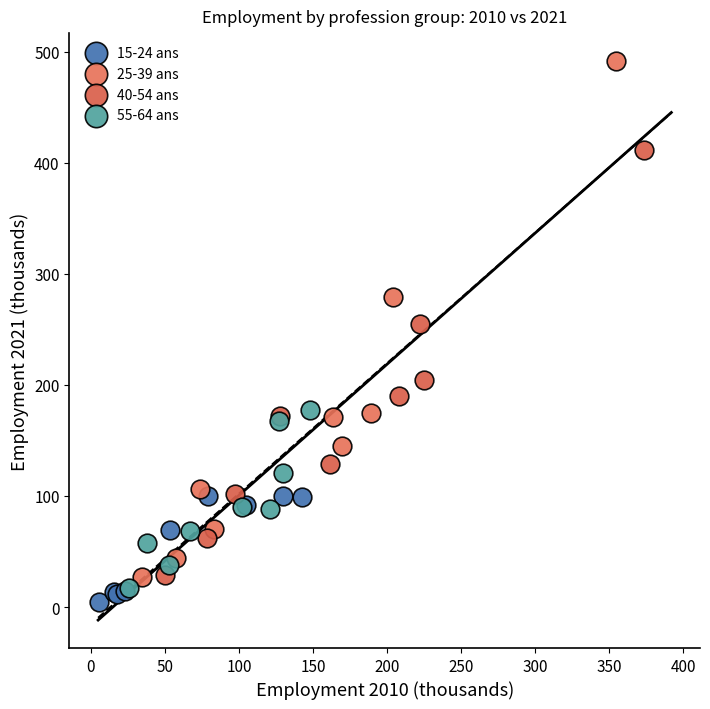

Which series reaches the maximum Y coordinate?

25-39 ans